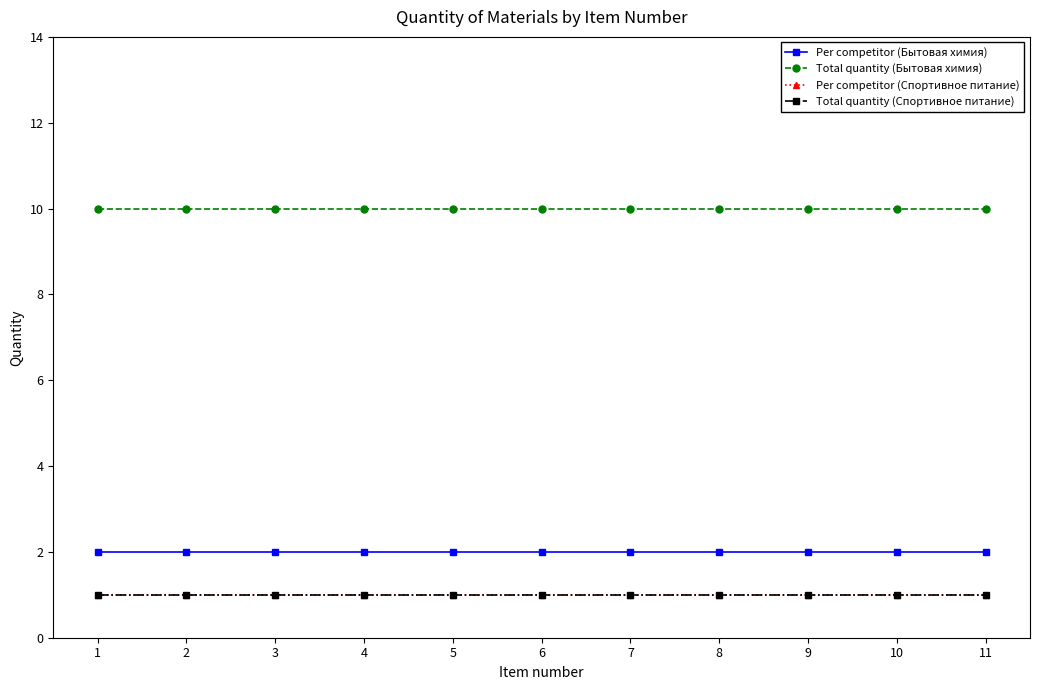

Is the value of Per competitor (Спортивное питание) at 8 greater than the value of Total quantity (Бытовая химия) at 7?

No